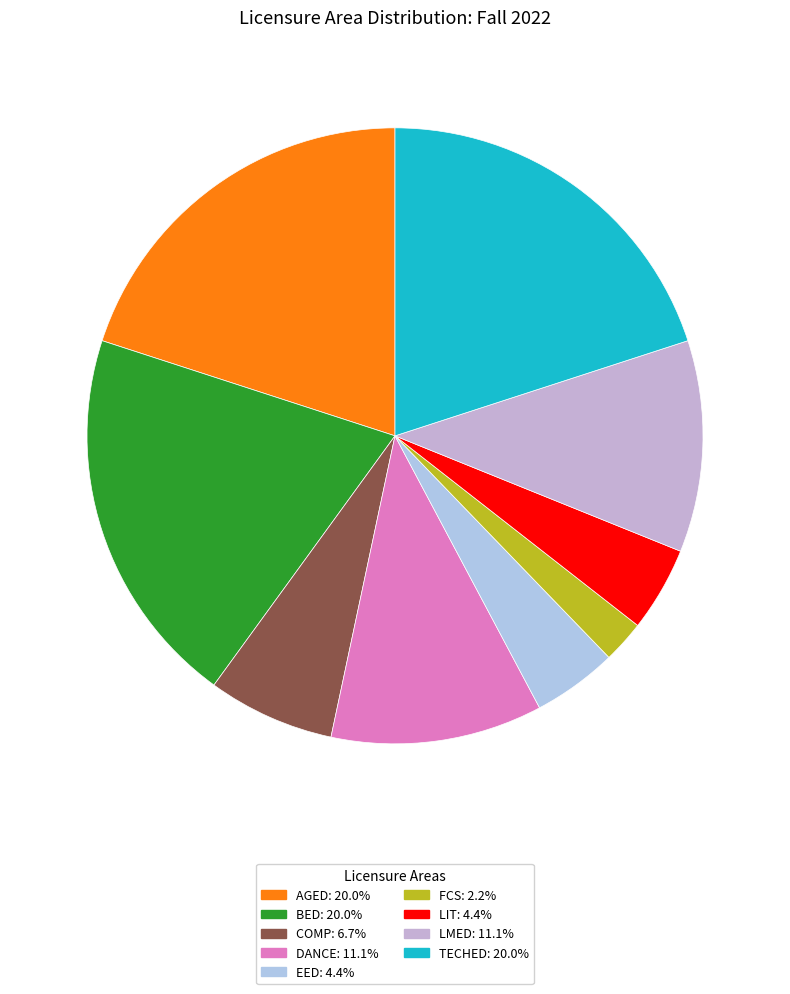

How many slices are in this pie chart?

9